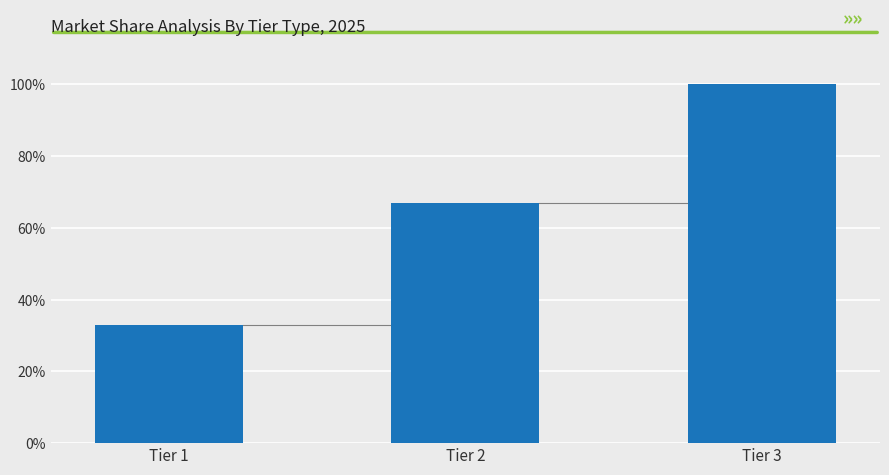

What is the change in value from Tier 1 to Tier 2?

+34